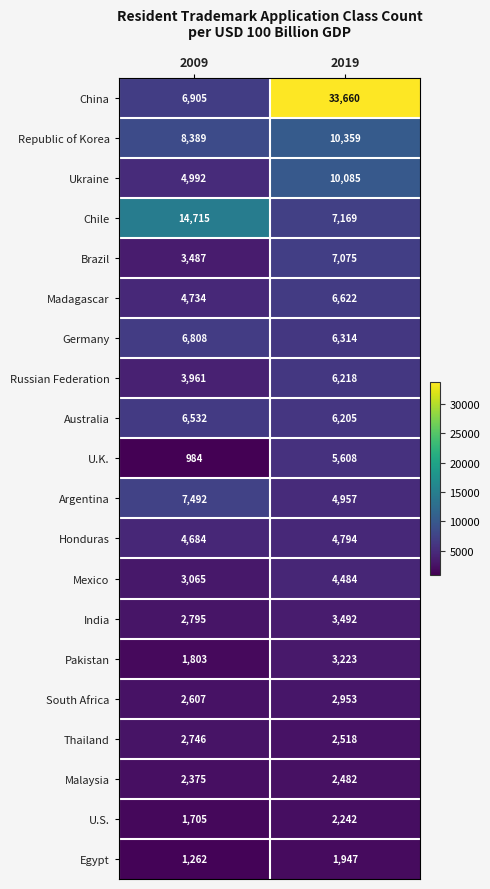

At which category does the chart reach its minimum across all series?

2009